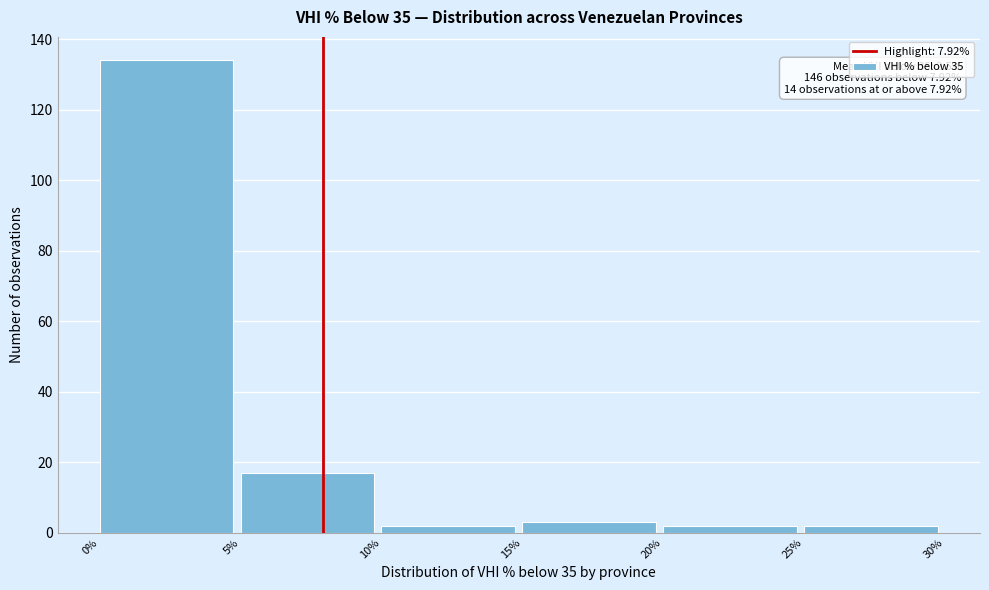

Which range on the x-axis has the tallest bar?

0% to 5%